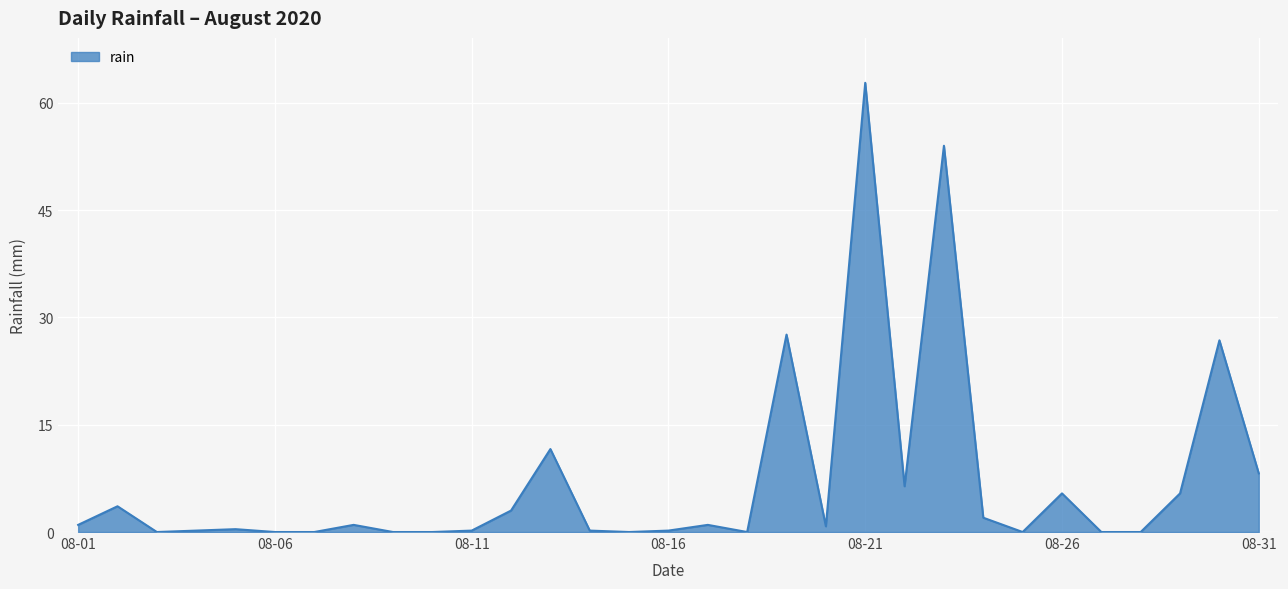

What is the difference between the maximum and minimum values?

62.8